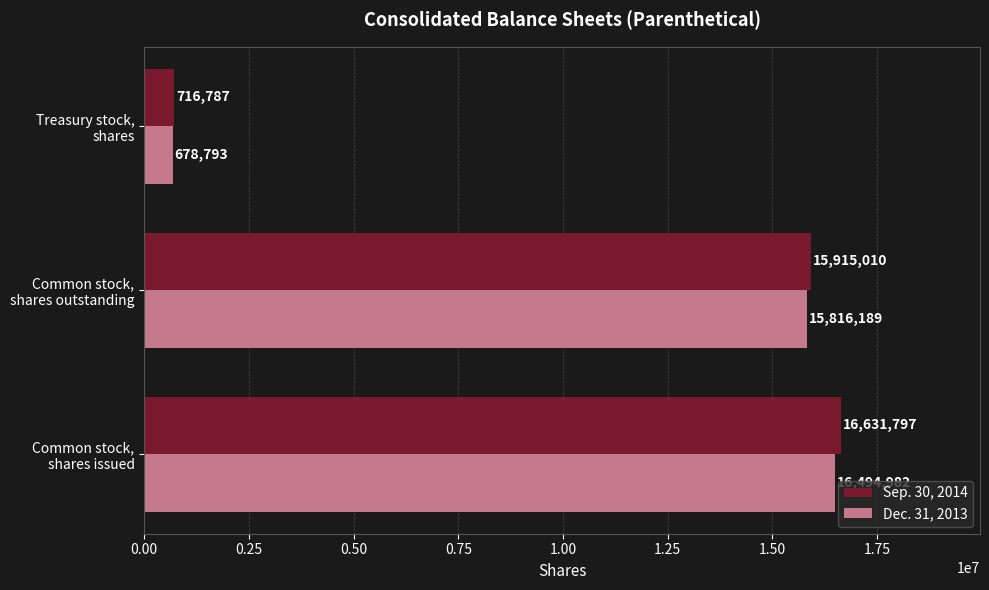

What is the minimum value for Dec. 31, 2013?

678793